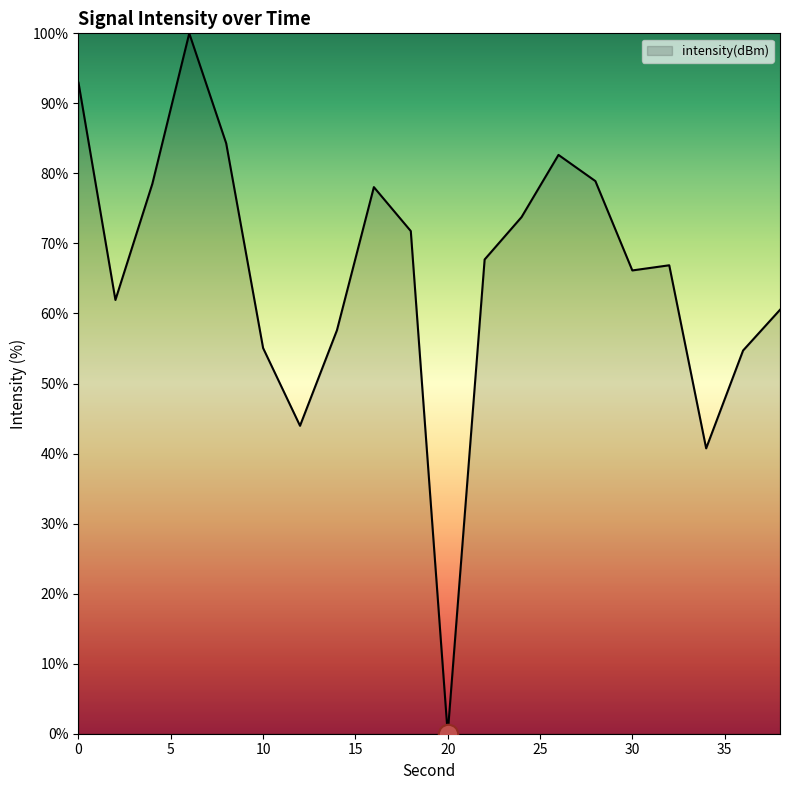

What is the maximum value shown in the chart?

100.0